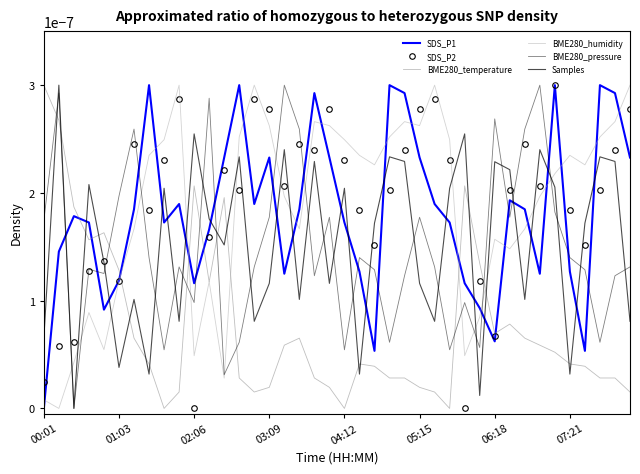

Reading right to left, list all the values displayed in this chart.

SDS_P1: 0.0	0.0	0.0	0.0	0.0	0.0	0.0	0.0	0.0	0.0	0.0	0.0	0.0	0.0	0.0	0.0	0.0	0.0	0.0	0.0	0.0	0.0	0.0	0.0	0.0	0.0	0.0	0.0	0.0	0.0	0.0	0.0	0.0	0.0	0.0	0.0	0.0	0.0	0.0	0.0
SDS_P2: 0.0	0.0	0.0	0.0	0.0	0.0	0.0	0.0	0.0	0.0	0.0	0.0	0.0	0.0	0.0	0.0	0.0	0.0	0.0	0.0	0.0	0.0	0.0	0.0	0.0	0.0	0.0	0.0	0.0	0.0	0.0	0.0	0.0	0.0	0.0	0.0	0.0	0.0	0.0	0.0
BME280_temperature: 0.0	0.0	0.0	0.0	0.0	0.0	0.0	0.0	0.0	0.0	0.0	0.0	0.0	0.0	0.0	0.0	0.0	0.0	0.0	0.0	0.0	0.0	0.0	0.0	0.0	0.0	0.0	0.0	0.0	0.0	0.0	0.0	0.0	0.0	0.0	0.0	0.0	0.0	0.0	0.0
BME280_humidity: 0.0	0.0	0.0	0.0	0.0	0.0	0.0	0.0	0.0	0.0	0.0	0.0	0.0	0.0	0.0	0.0	0.0	0.0	0.0	0.0	0.0	0.0	0.0	0.0	0.0	0.0	0.0	0.0	0.0	0.0	0.0	0.0	0.0	0.0	0.0	0.0	0.0	0.0	0.0	0.0
BME280_pressure: 0.0	0.0	0.0	0.0	0.0	0.0	0.0	0.0	0.0	0.0	0.0	0.0	0.0	0.0	0.0	0.0	0.0	0.0	0.0	0.0	0.0	0.0	0.0	0.0	0.0	0.0	0.0	0.0	0.0	0.0	0.0	0.0	0.0	0.0	0.0	0.0	0.0	0.0	0.0	0.0
Samples: 0.0	0.0	0.0	0.0	0.0	0.0	0.0	0.0	0.0	0.0	0.0	0.0	0.0	0.0	0.0	0.0	0.0	0.0	0.0	0.0	0.0	0.0	0.0	0.0	0.0	0.0	0.0	0.0	0.0	0.0	0.0	0.0	0.0	0.0	0.0	0.0	0.0	0.0	0.0	0.0